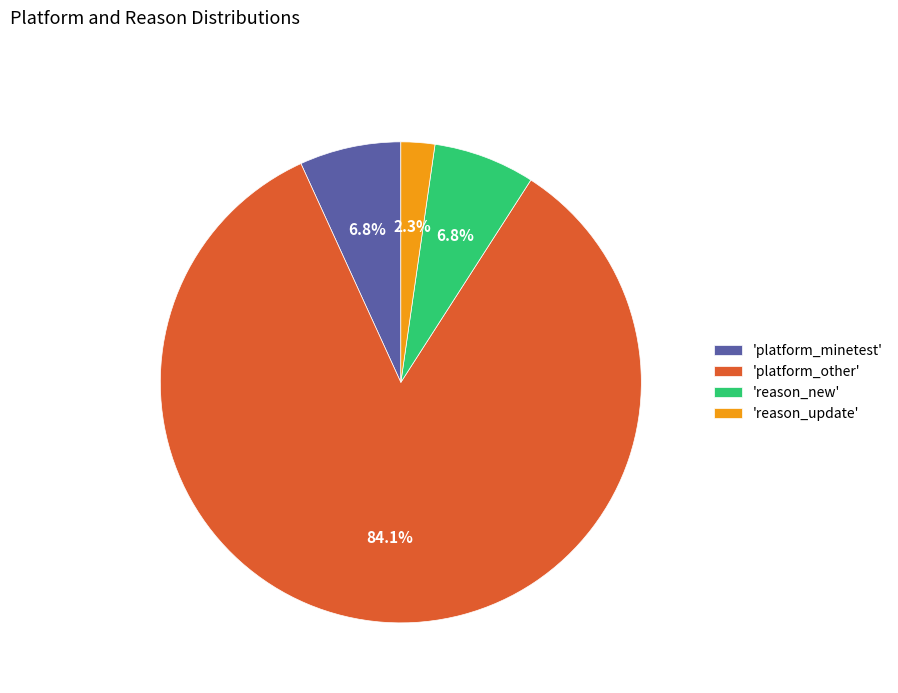

What is the majority slice?

'platform_other'